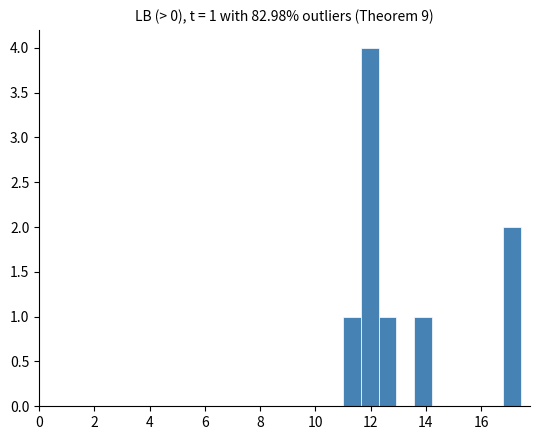

Around what value on the x-axis is the tallest bar? Give the approximate position of its centre, as read against the axis.

12.0